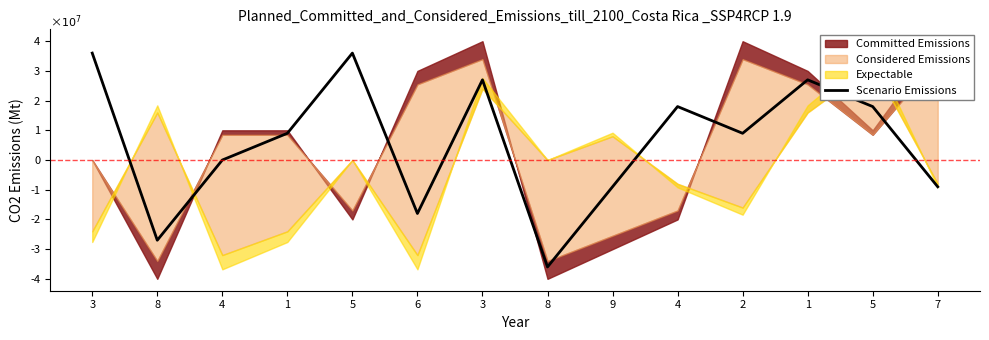

Reading left to right, transcribe all the data shown in this chart.

36000000	-27000000	0	9000000	36000000	-18000000	27000000	-36000000	-9000000	18000000	9000000	27000000	18000000	-9000000